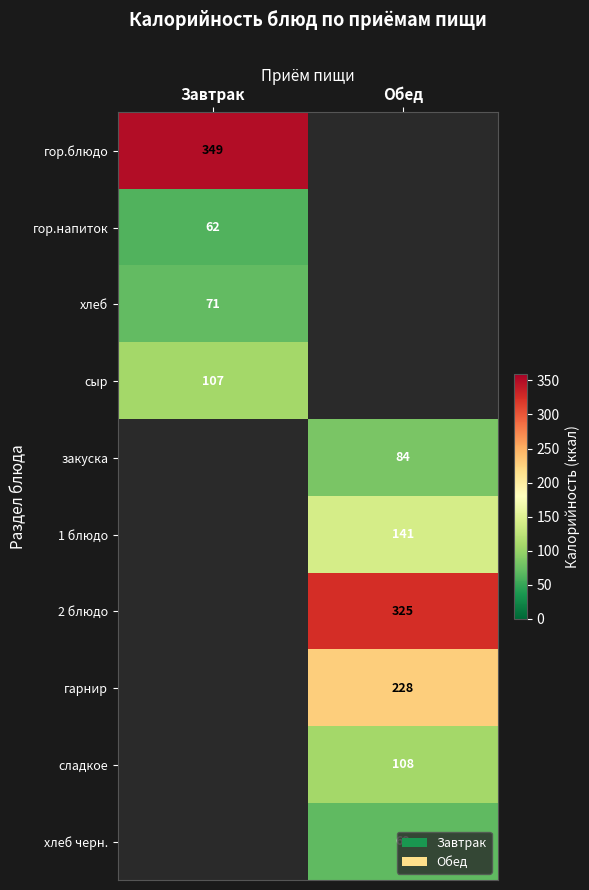

The сыр series shows 172 at Завтрак. True or false?

False